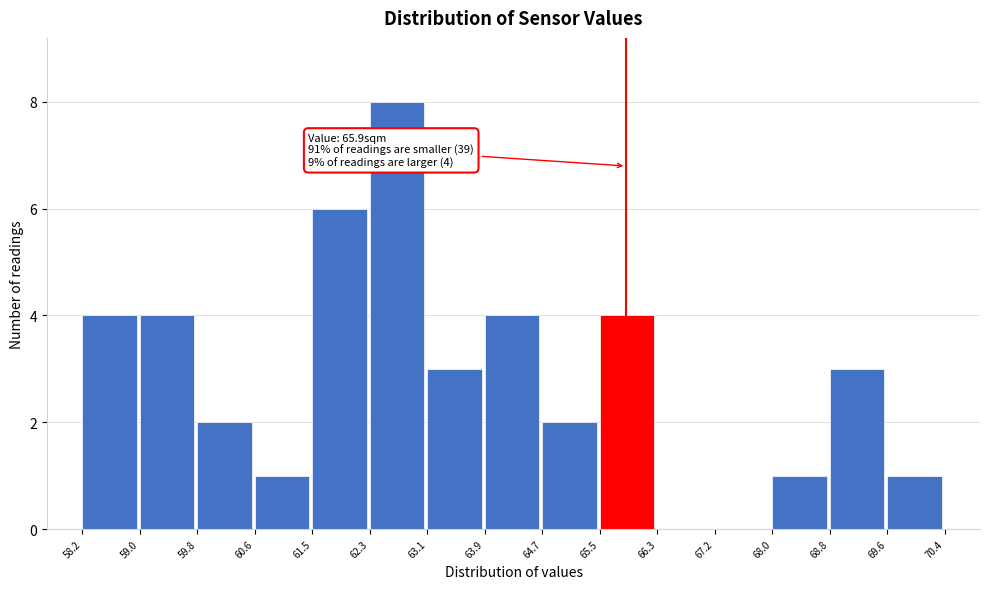

Over which range of the x-axis is the bar tallest?

62.3 to 63.1